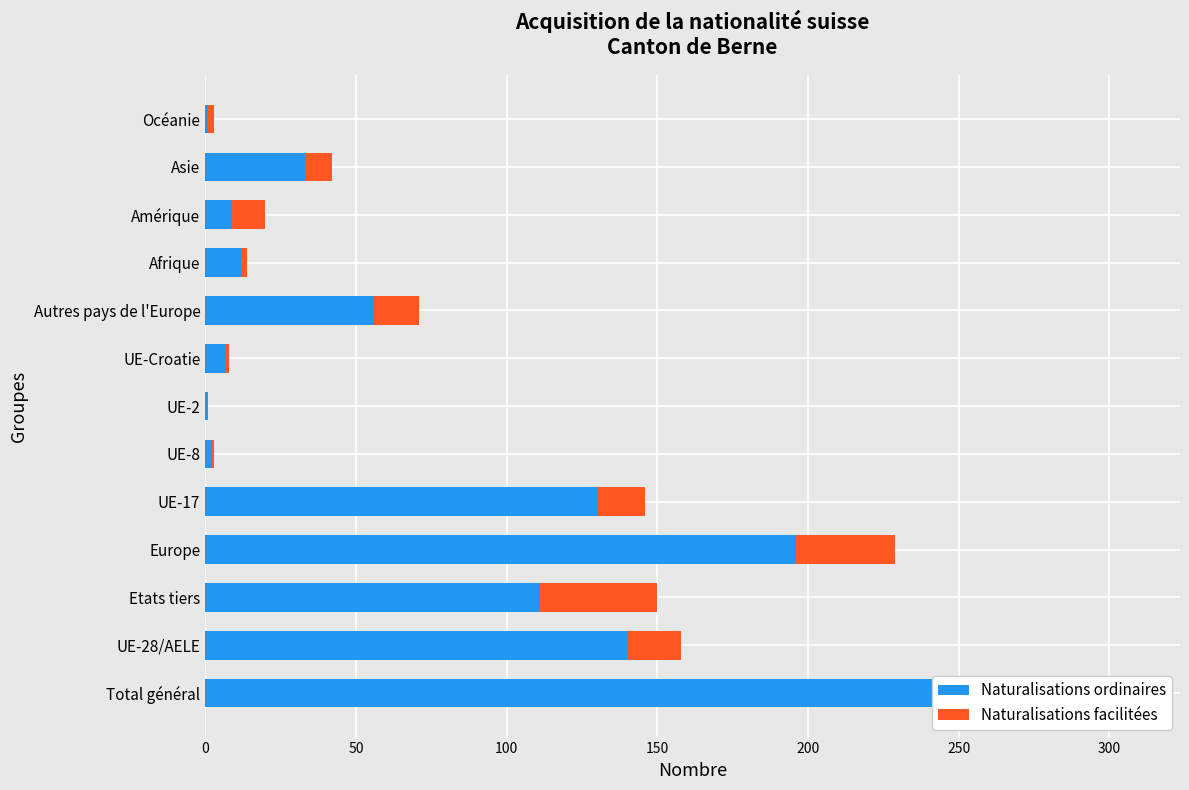

How many bars are there in total?

26